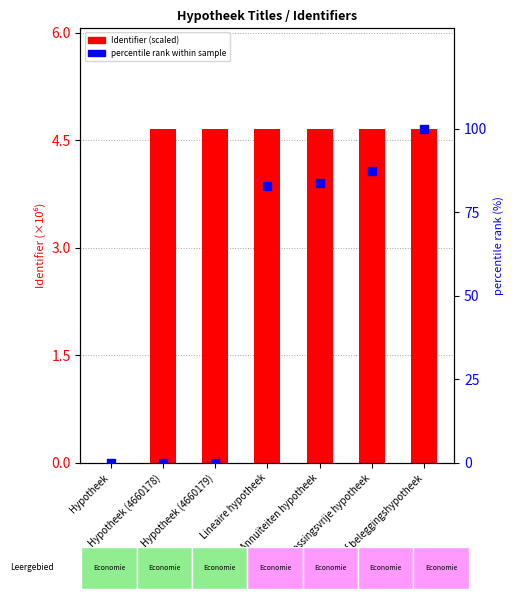

What is the total value across all series at Spaar- of beleggingshypotheek?

104.7